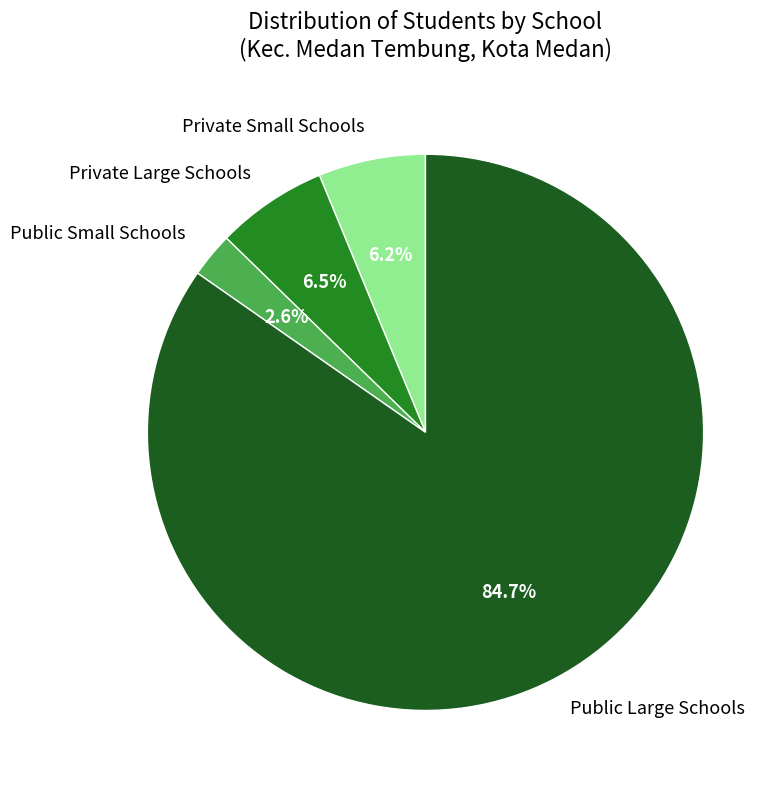

How many slices are in this pie chart?

4